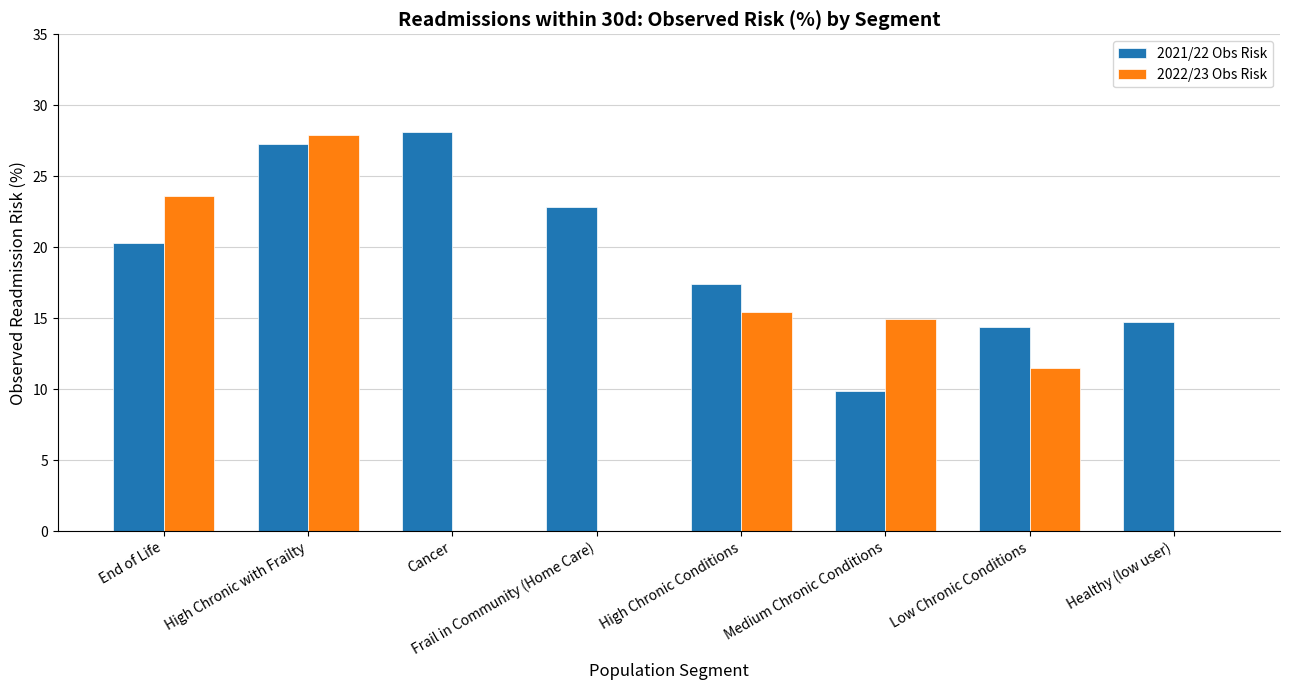

What is the sum of all 2021/22 Obs Risk values?

155.0